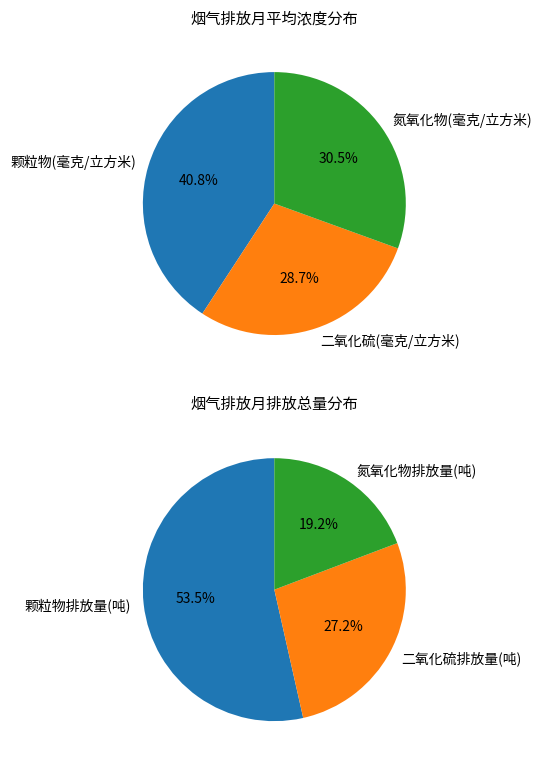

The 氮氧化物(毫克/立方米) slice represents 19% of the pie. True or false?

False